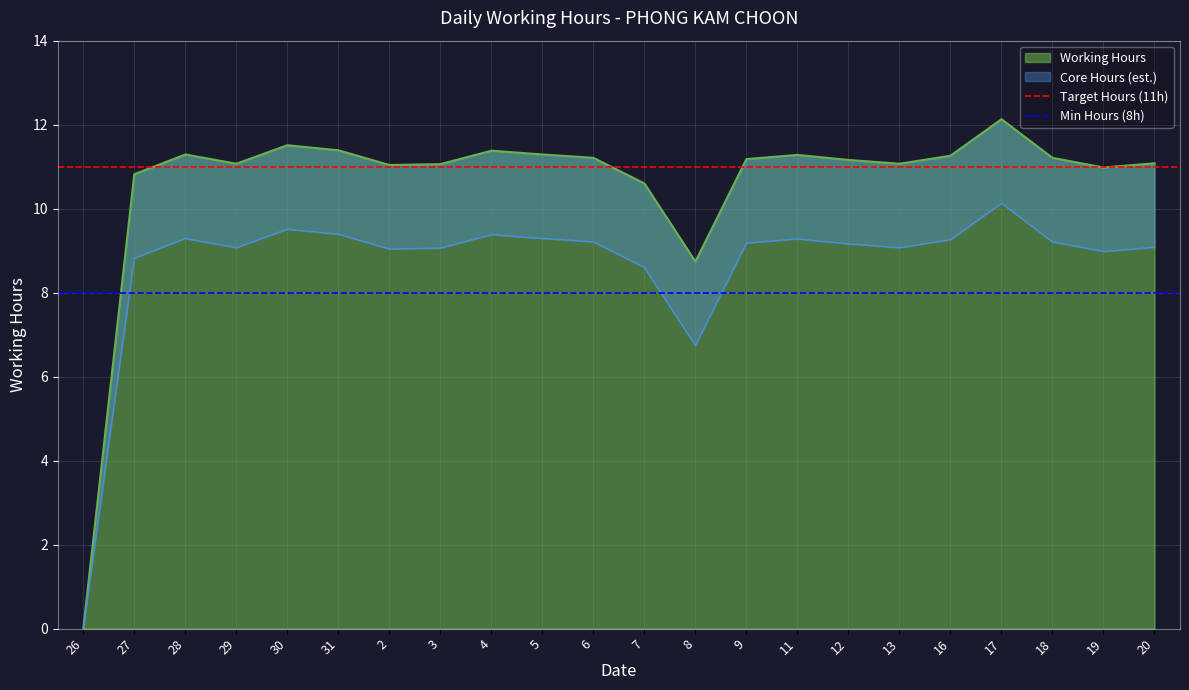

Is it true that Target Hours (11h) equals 20 at 26?

False